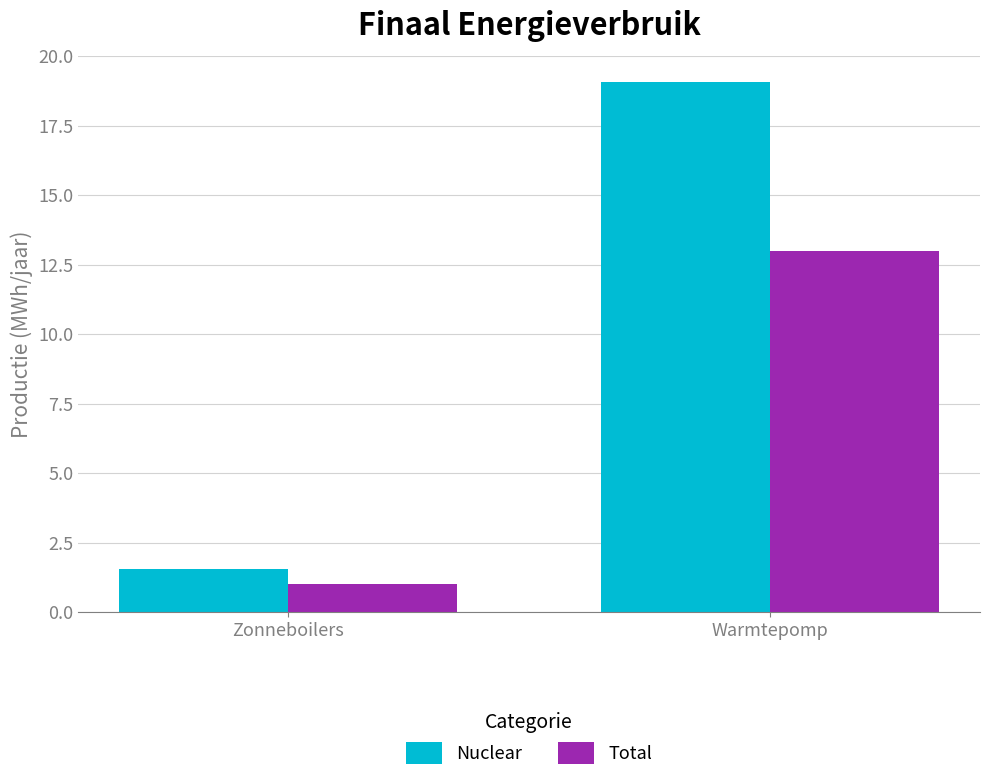

Reading left to right, what are all the values shown in this chart?

Nuclear: Zonneboilers=1.6	Warmtepomp=19.1
Total: Zonneboilers=1.0	Warmtepomp=13.0